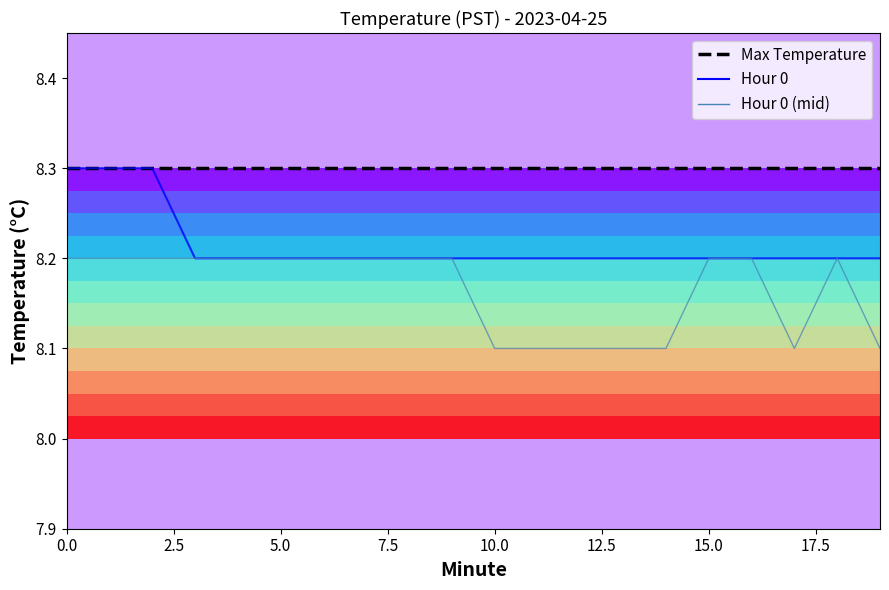

Is this an area chart (filled region under the line)?

No